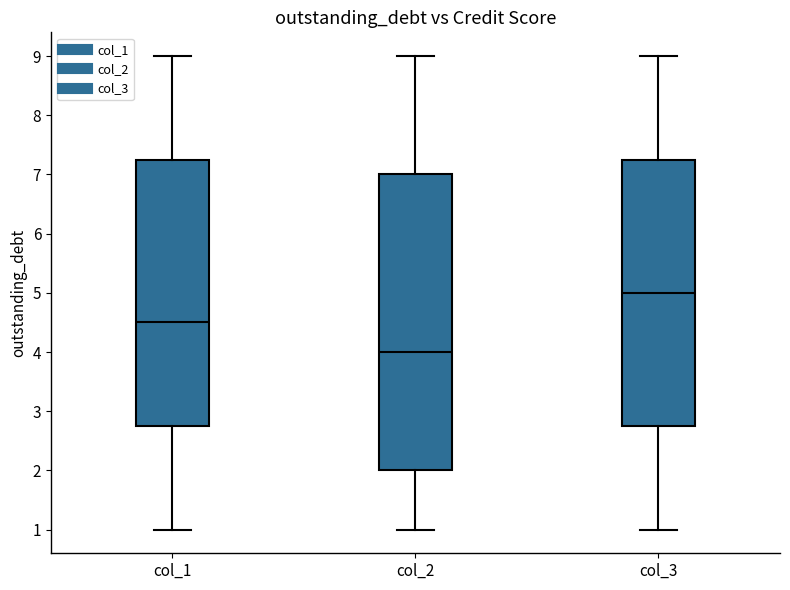

Which box's median line is the lowest?

col_2